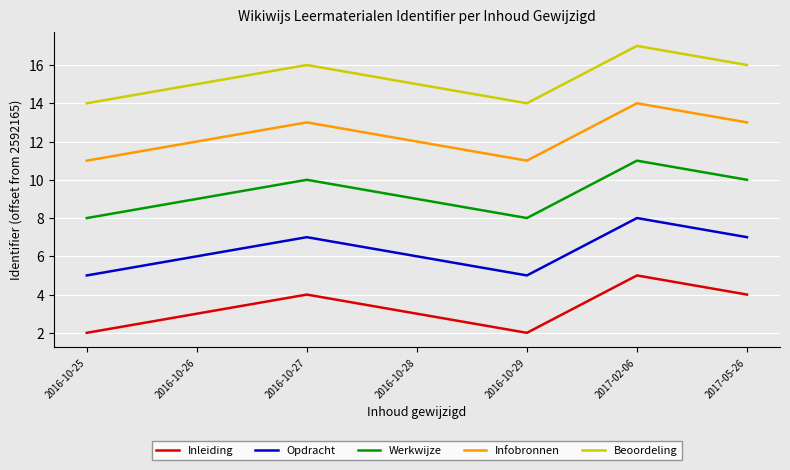

True or false: Inleiding has more than 1 interior local peaks.

True